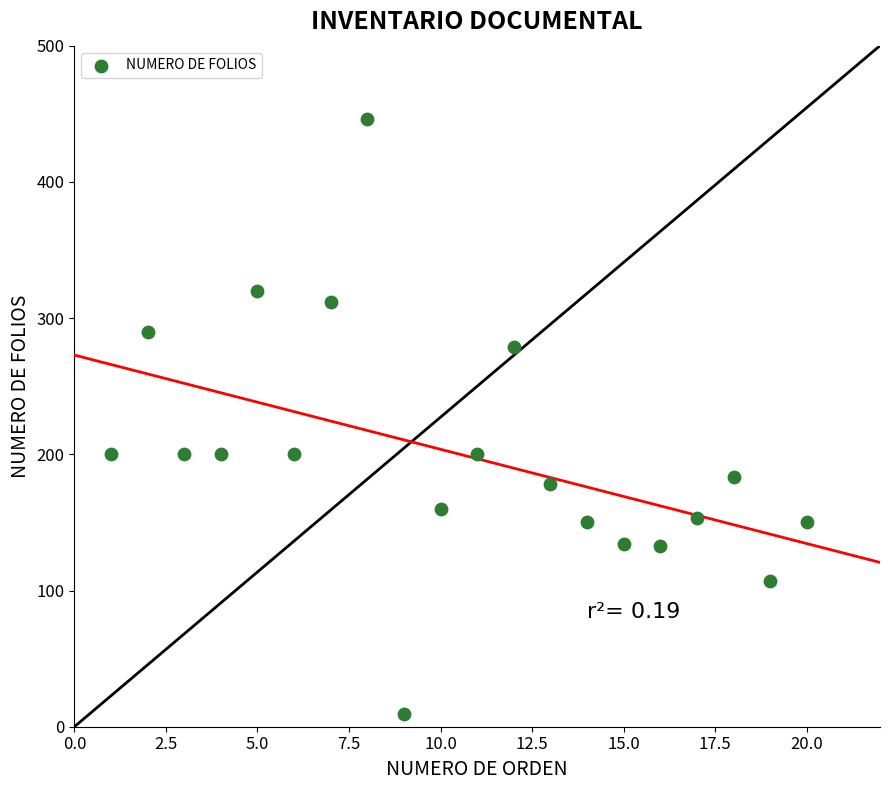

What is the range of Y values (max minus min)?

437